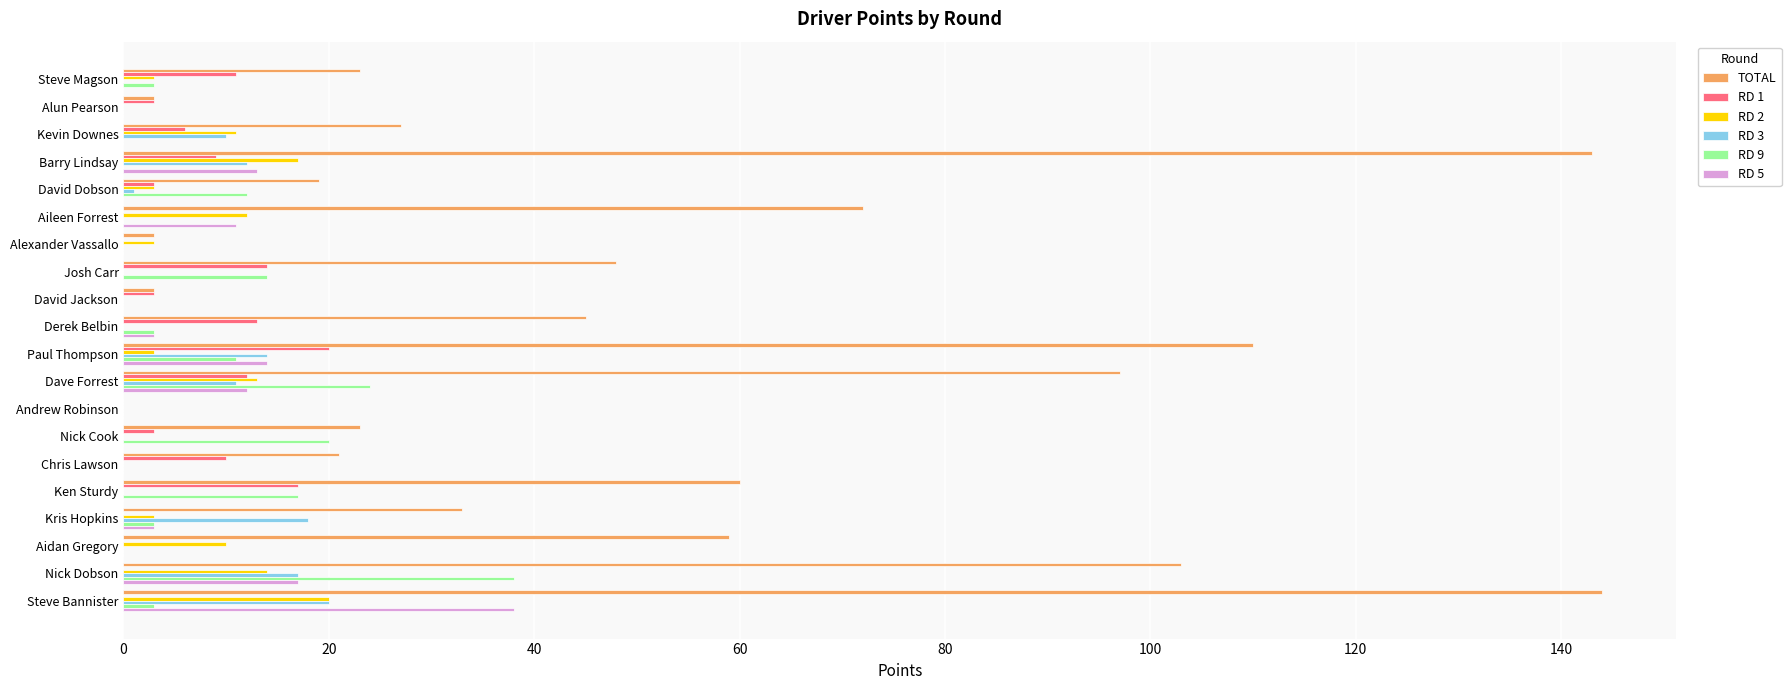

How many categories are shown in the chart?

20